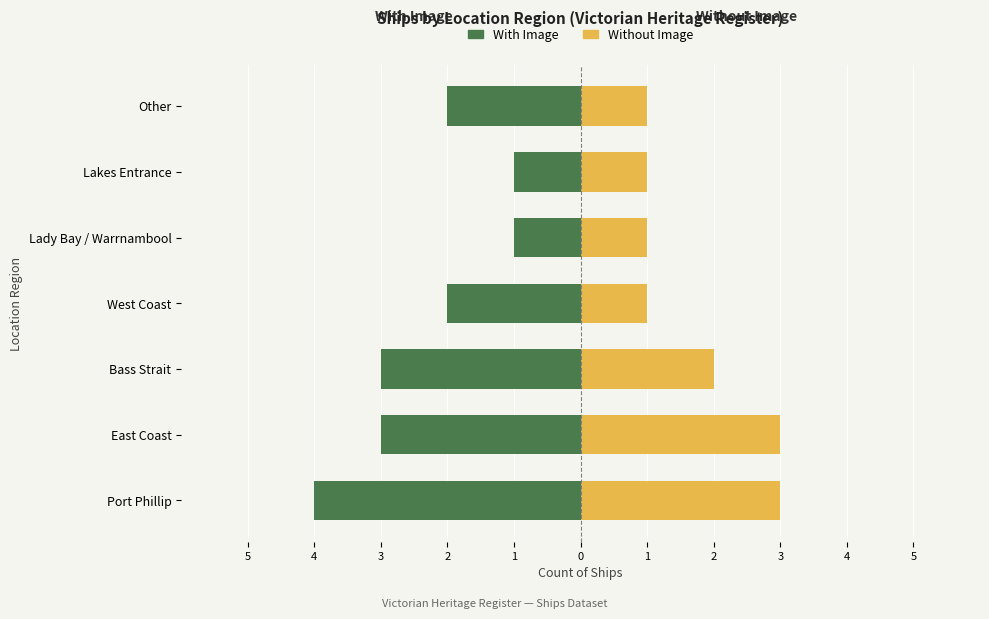

How many bars are there in each group?

2